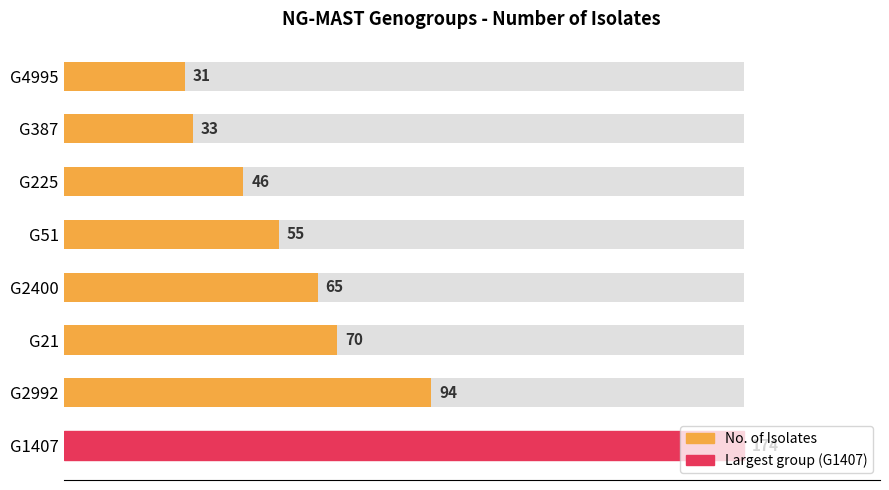

What is the sum of all values?

568